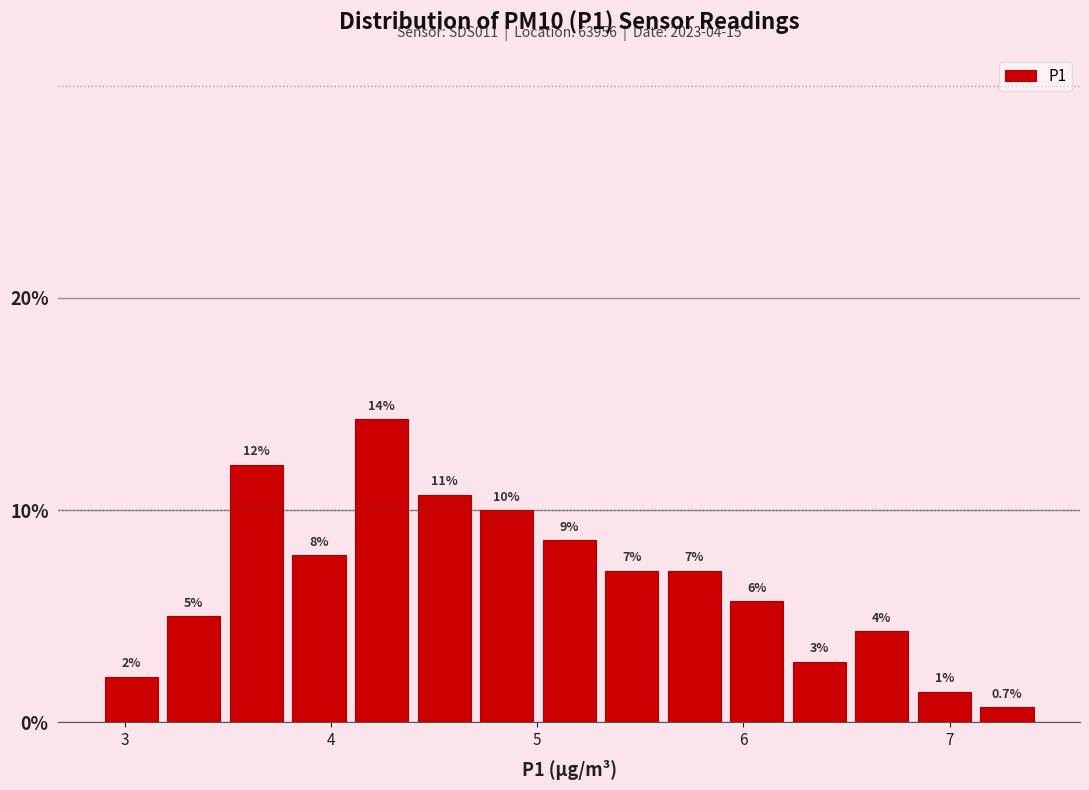

Read against the x-axis, roughly where is the centre of the tallest bar?

4.2